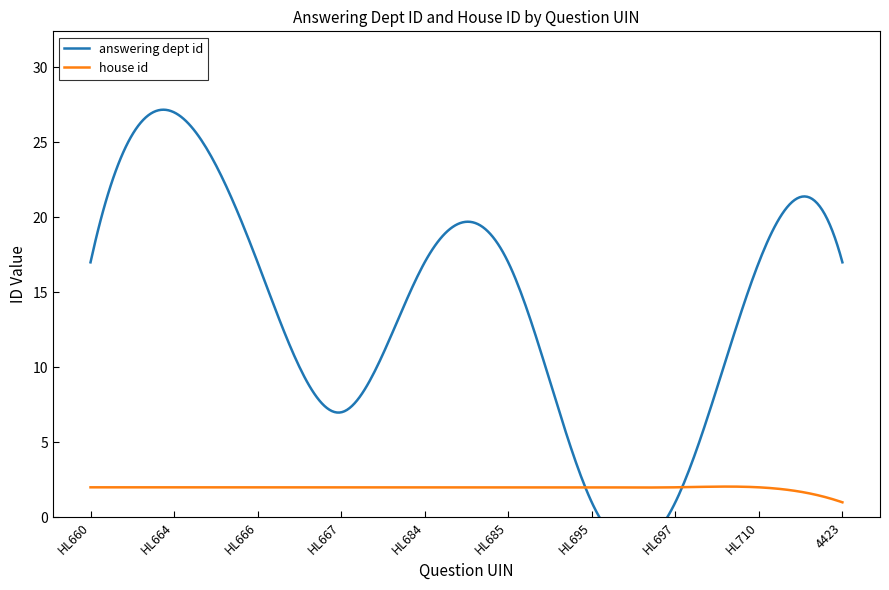

Is it true that answering dept id equals 1 at HL695?

False